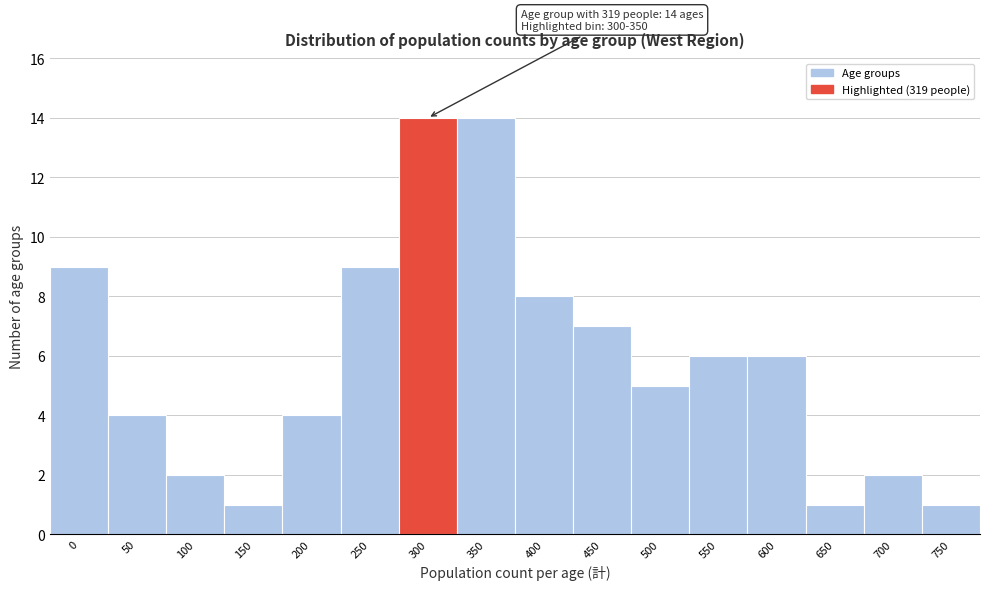

Reading right to left, transcribe all the data shown in this chart.

750=1	700=2	650=1	600=6	550=6	500=5	450=7	400=8	350=14	300=14	250=9	200=4	150=1	100=2	50=4	0=9